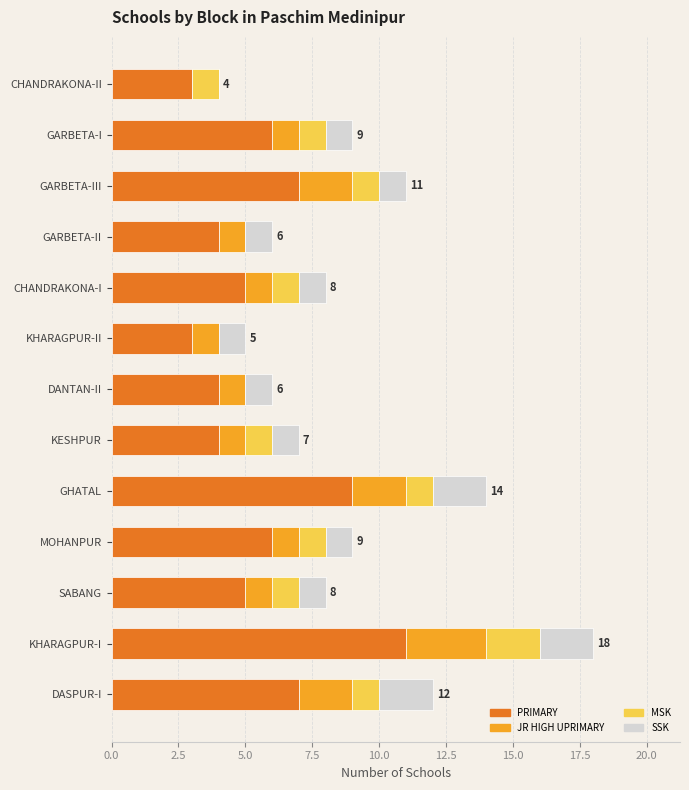

How many distinct data groups are displayed?

4